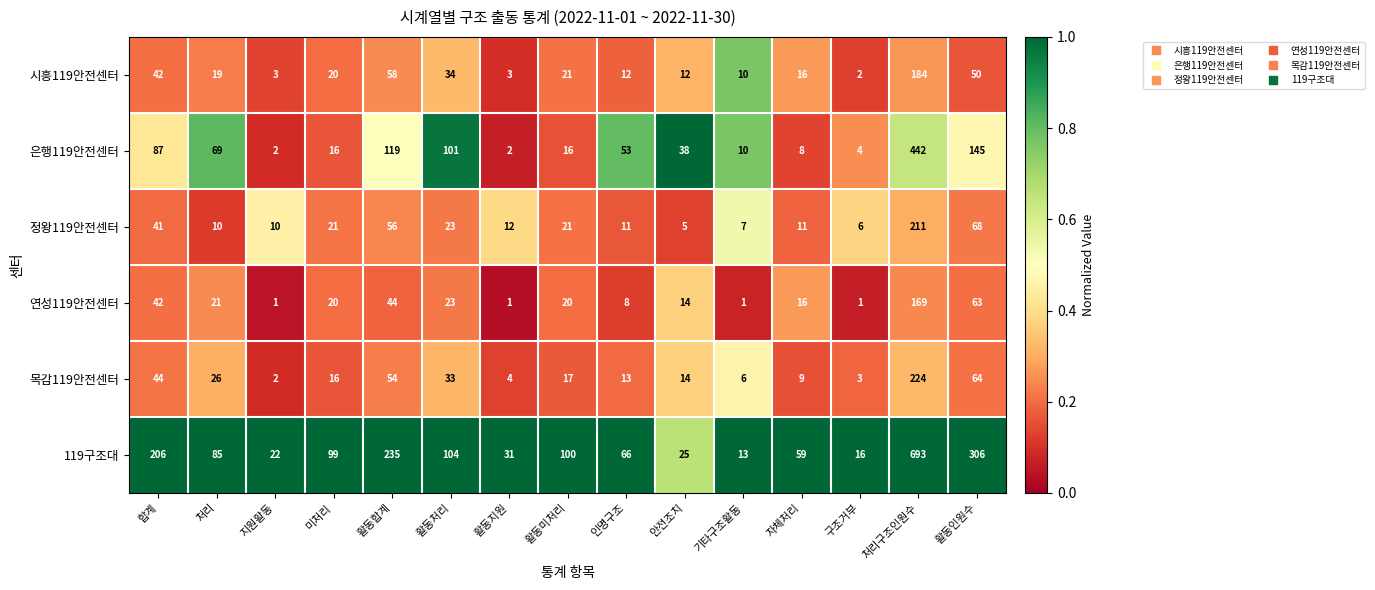

At which category is the sum across all series the highest?

처리구조인원수